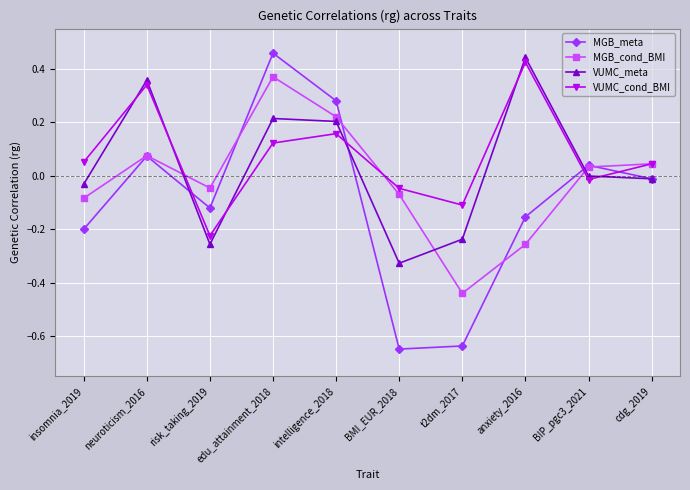

Rank the series by their average value, from highest to lowest.

VUMC_cond_BMI, VUMC_meta, MGB_cond_BMI, MGB_meta